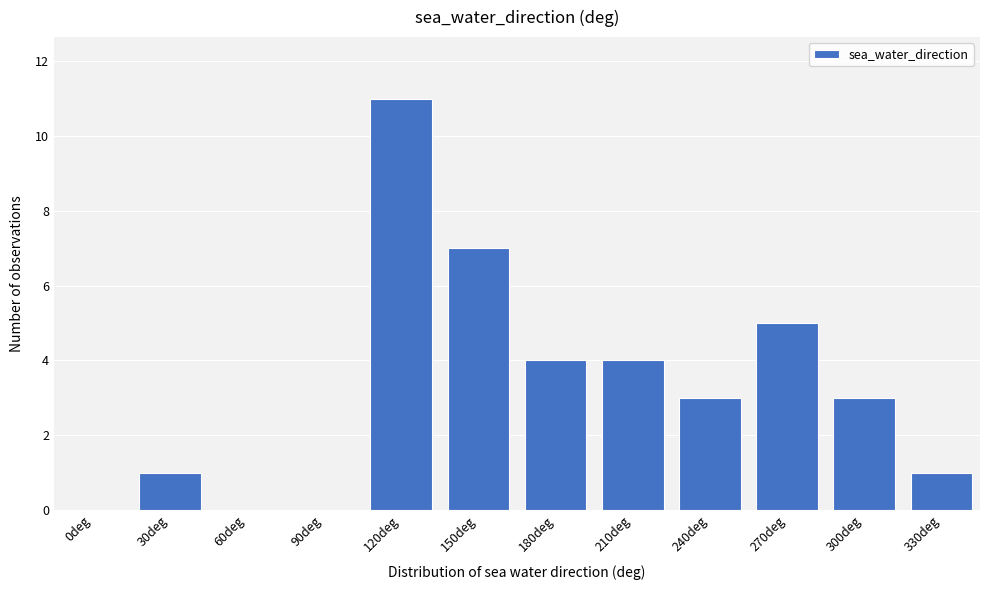

Reading right to left, what are all the values shown in this chart?

330deg=1	300deg=3	270deg=5	240deg=3	210deg=4	180deg=4	150deg=7	120deg=11	90deg=0	60deg=0	30deg=1	0deg=0